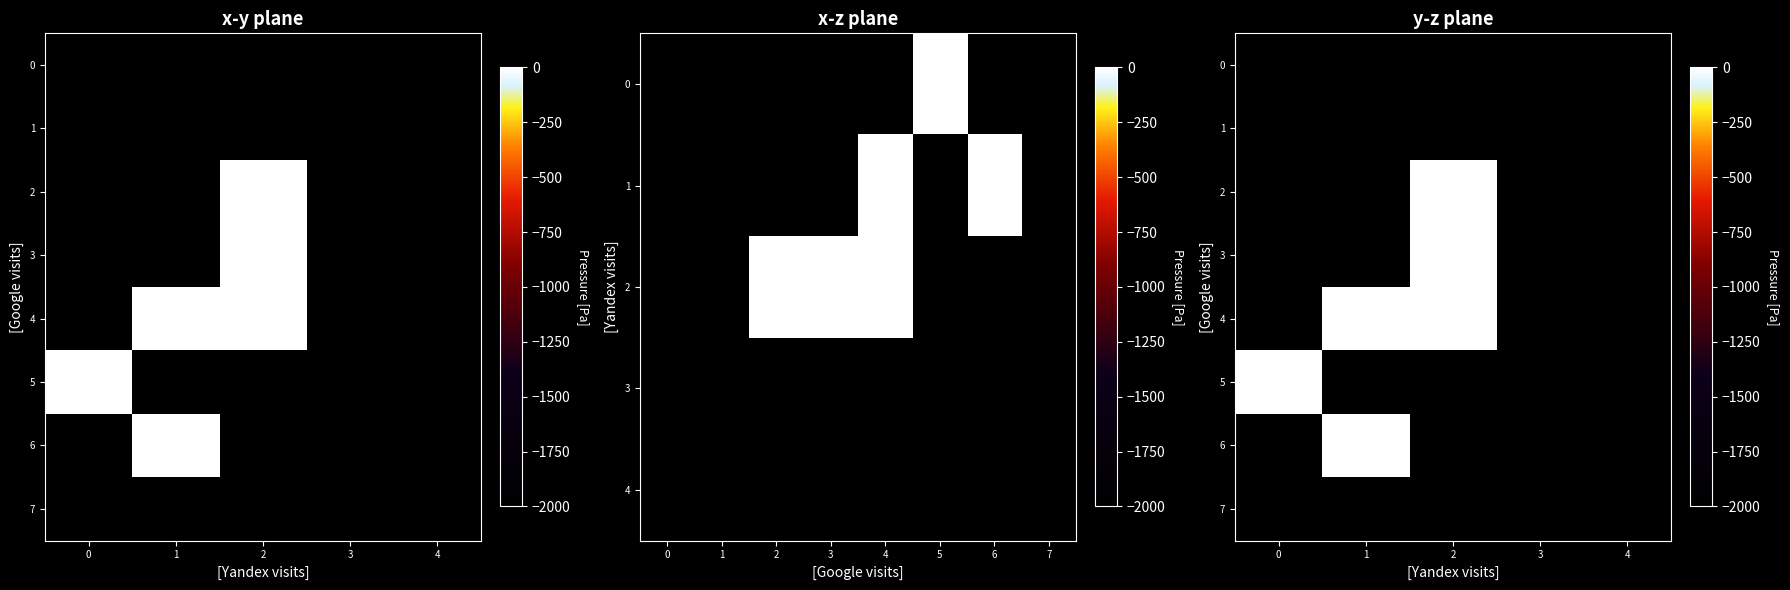

The value of 5 at 3 is -1181. True or false?

False